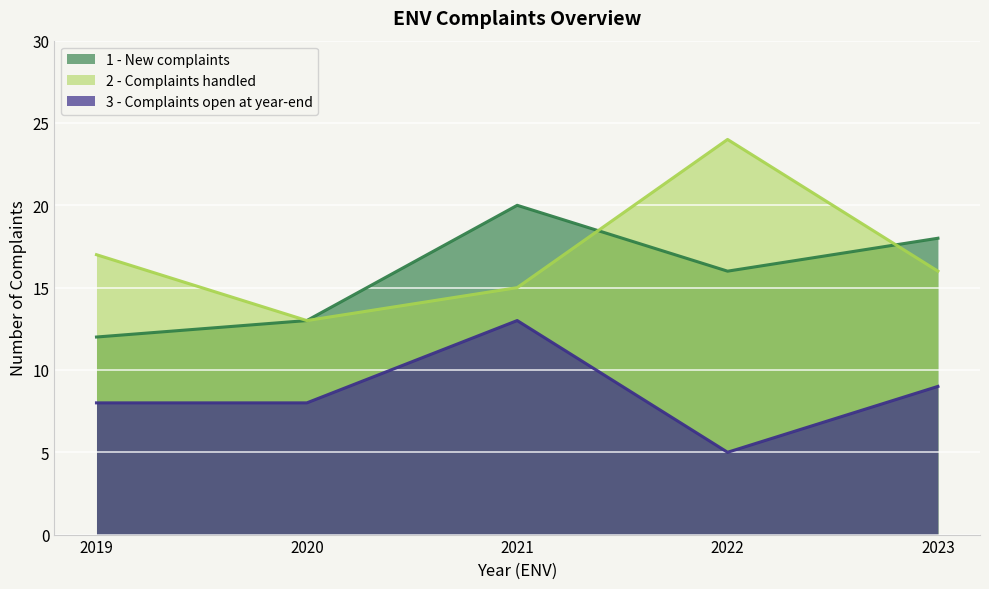

At how many categories does at least one series exceed 13?

4